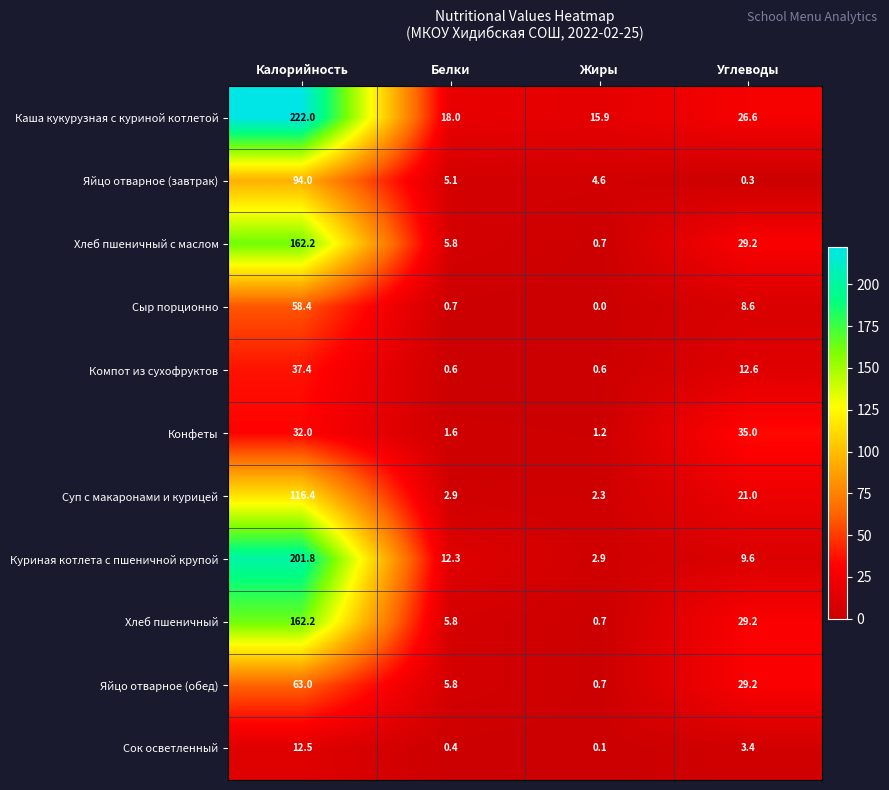

What is the difference between the Суп с макаронами и курицей values at Калорийность and Жиры?

114.1